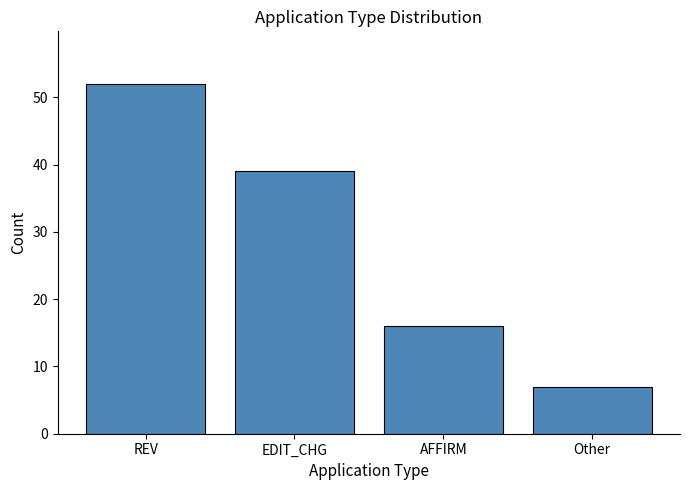

What is the sum of all values?

114